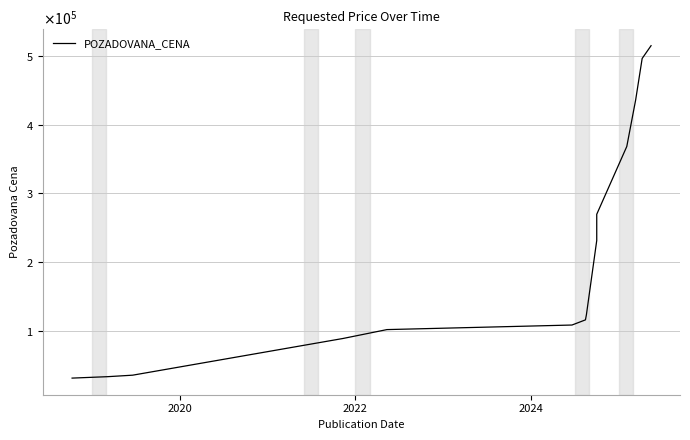

What is the difference between the maximum and minimum values?

484410